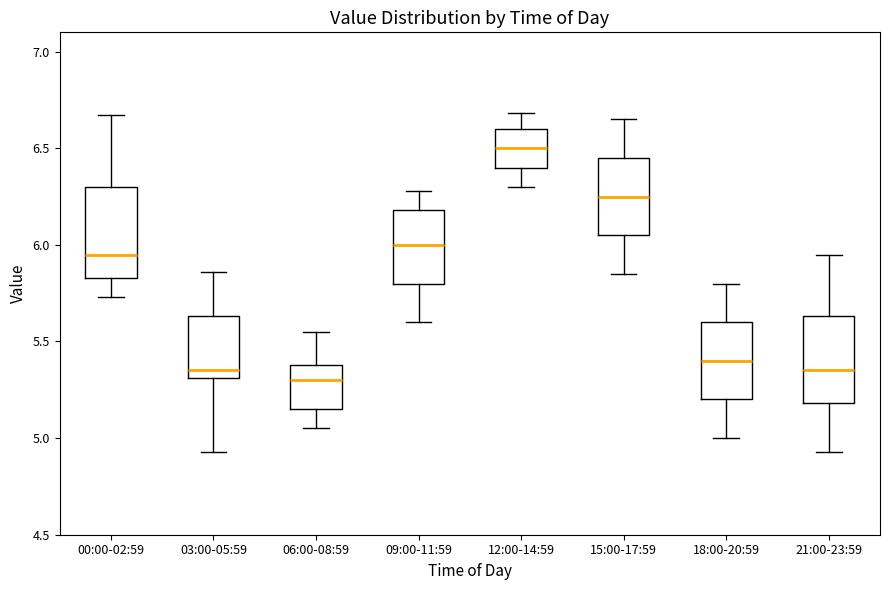

Where does the median line of the box for 15:00-17:59 sit on the y-axis? The values are not printed on the chart, so give them approximately, as read against the axis.

6.25